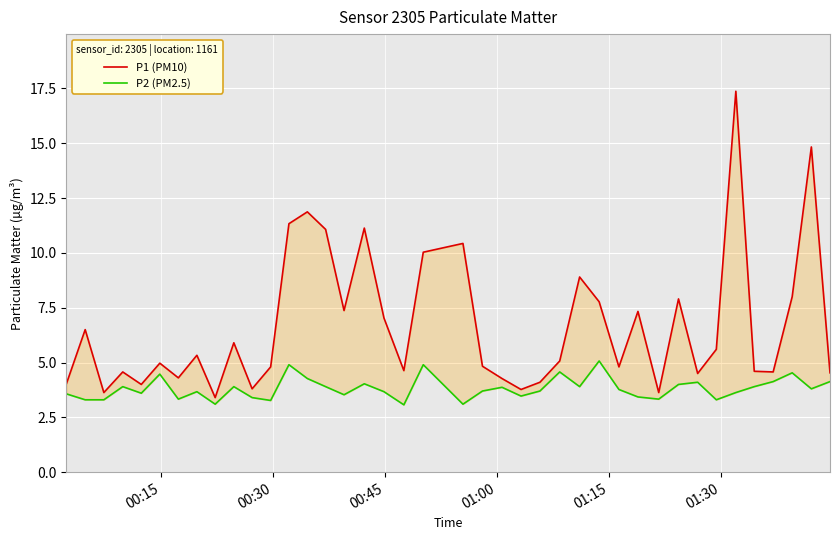

What is the minimum value for P1 (PM10)?

3.4